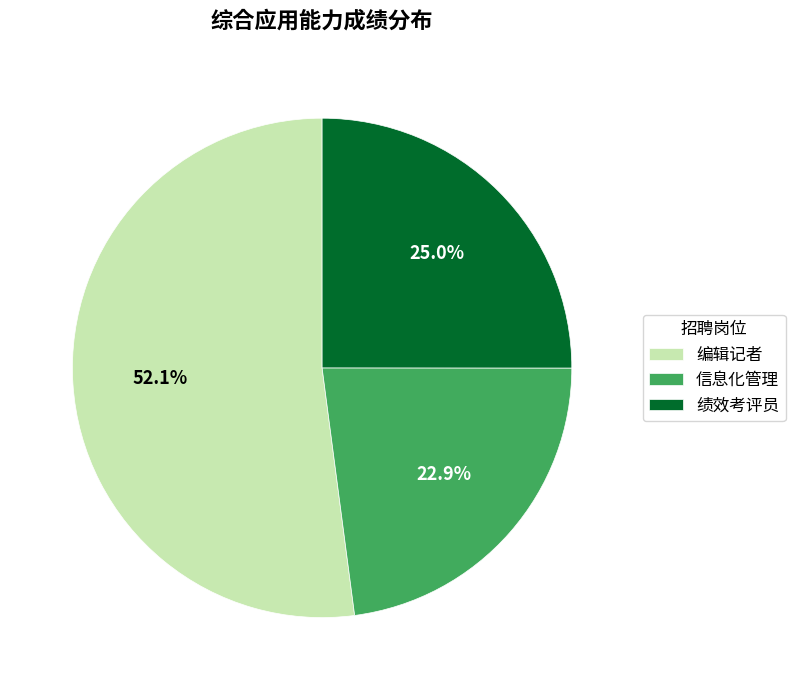

Is there a majority slice in this chart?

Yes